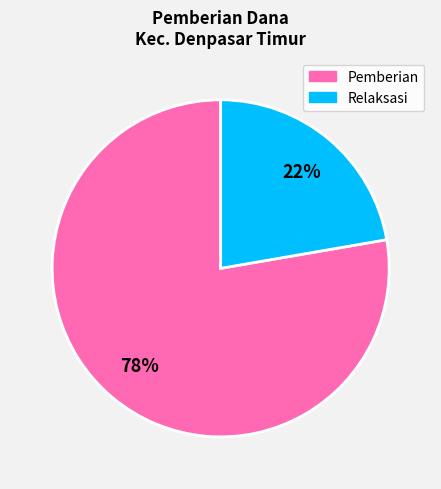

To the nearest percent, what is the average slice percentage?

50%